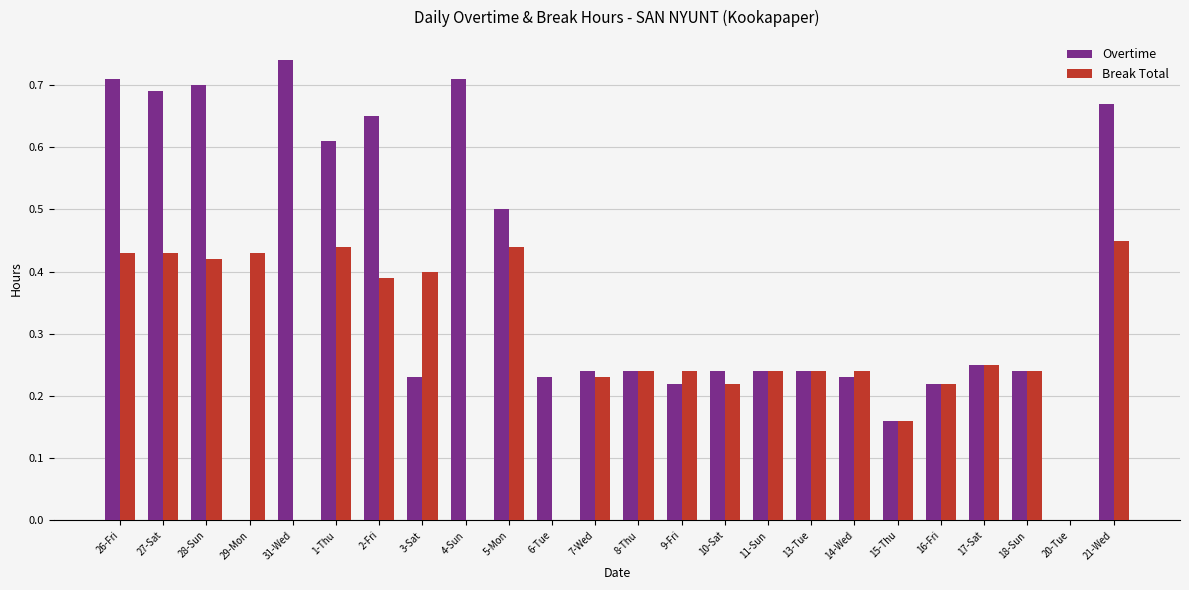

Is the value of Break Total at 16-Fri greater than the value of Overtime at 29-Mon?

Yes